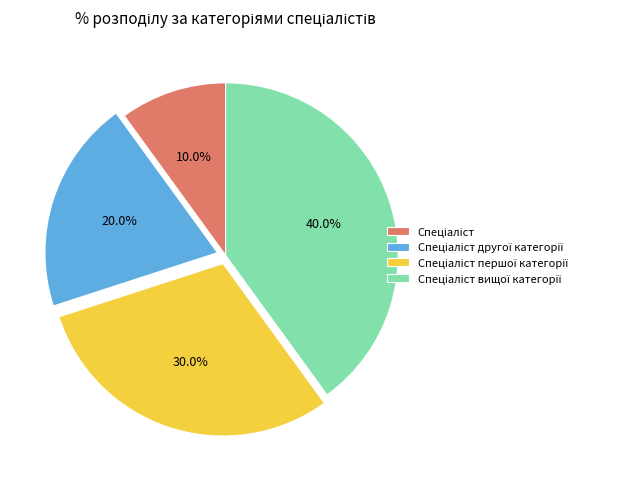

Is there any slice that represents more than half of the pie?

No